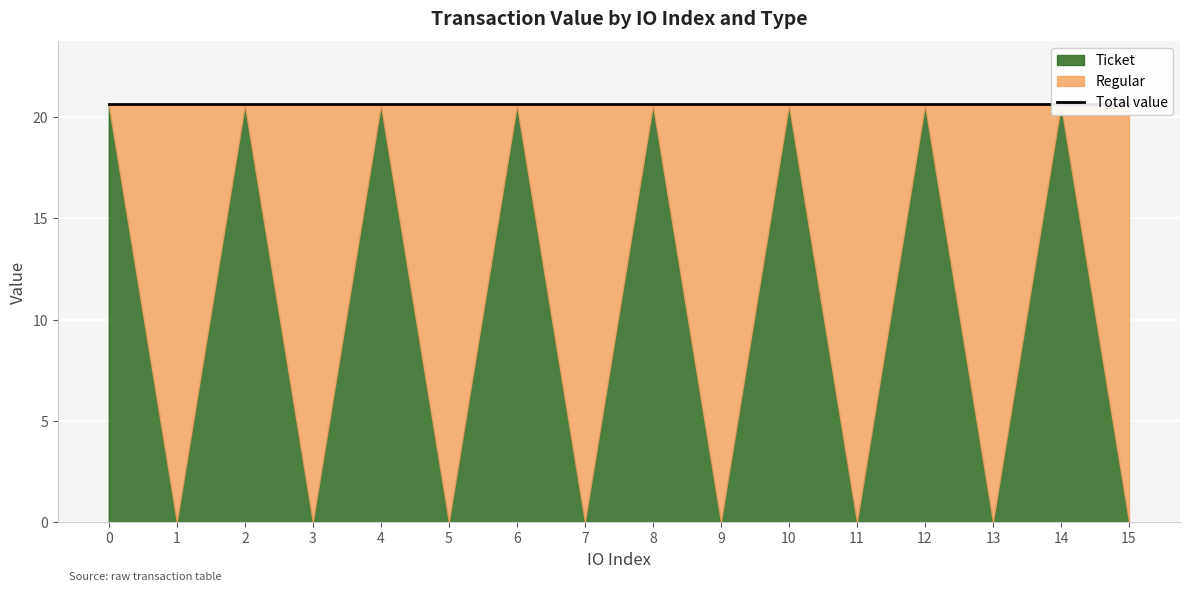

Between 7 and 15, which series saw the biggest shift?

Regular